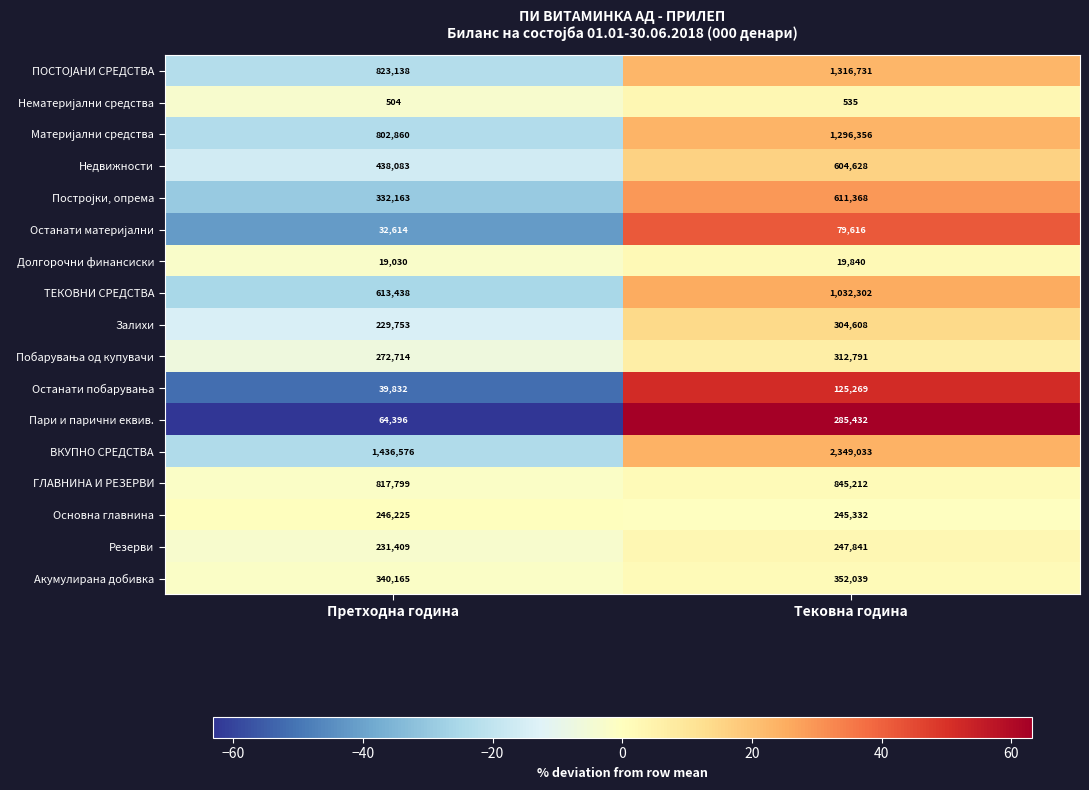

Which series has the largest range (max minus min)?

ВКУПНО СРЕДСТВА